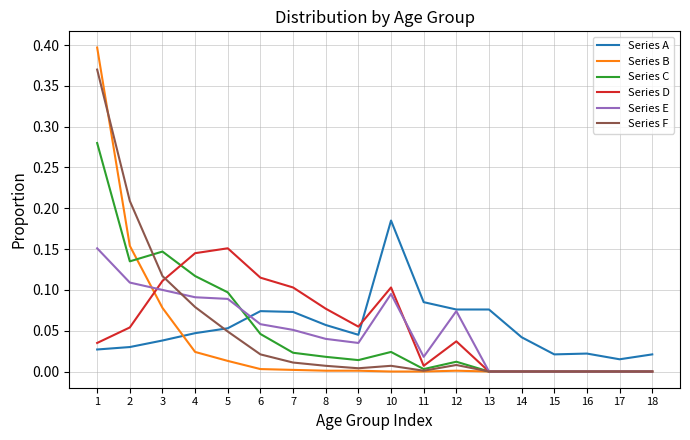

How many lines are shown in the chart?

6